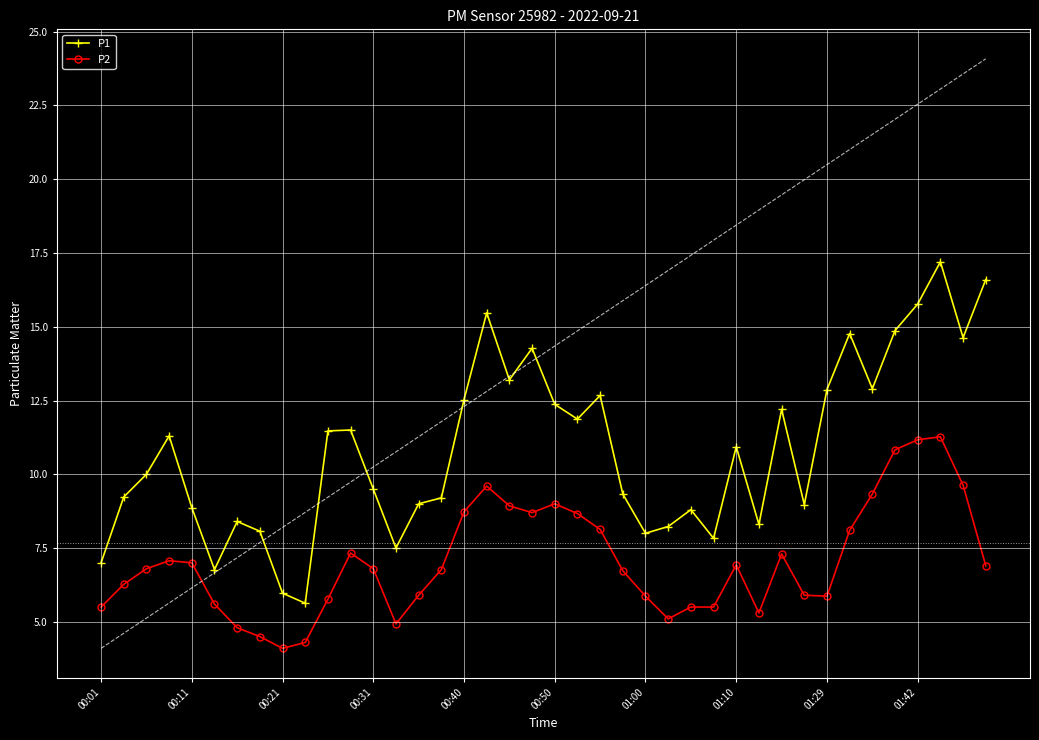

What is the maximum value for P1?

17.2